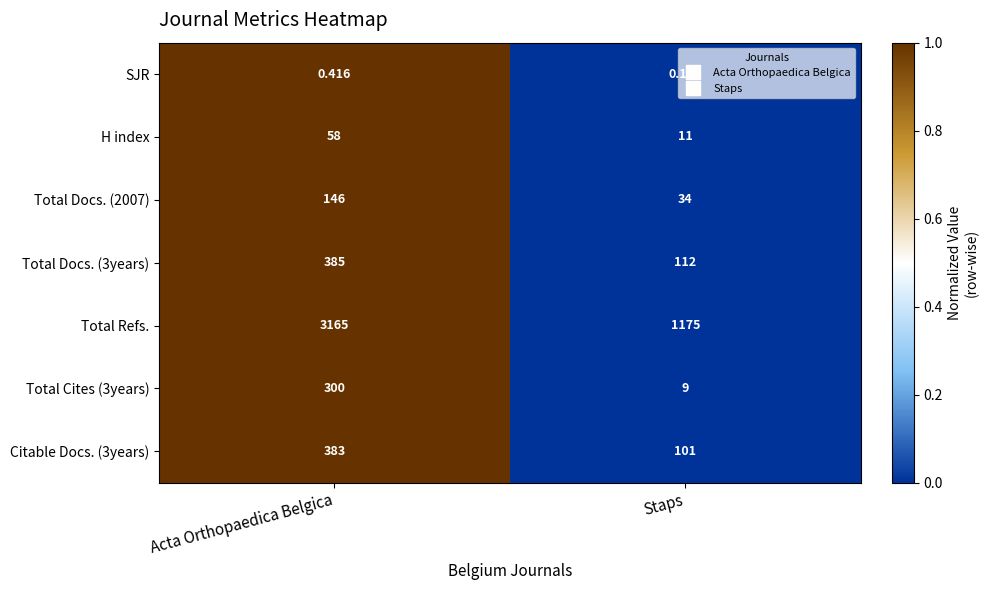

Which series changed the most between Acta Orthopaedica Belgica and Staps?

Total Refs.